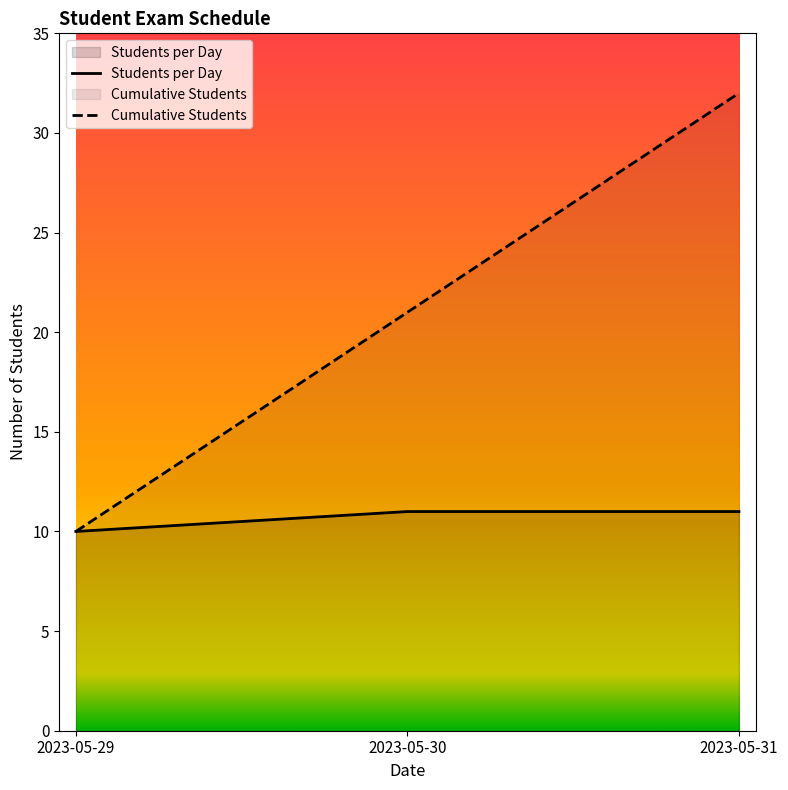

Rank the series at 2023-05-30 from lowest to highest value.

Students per Day, Cumulative Students